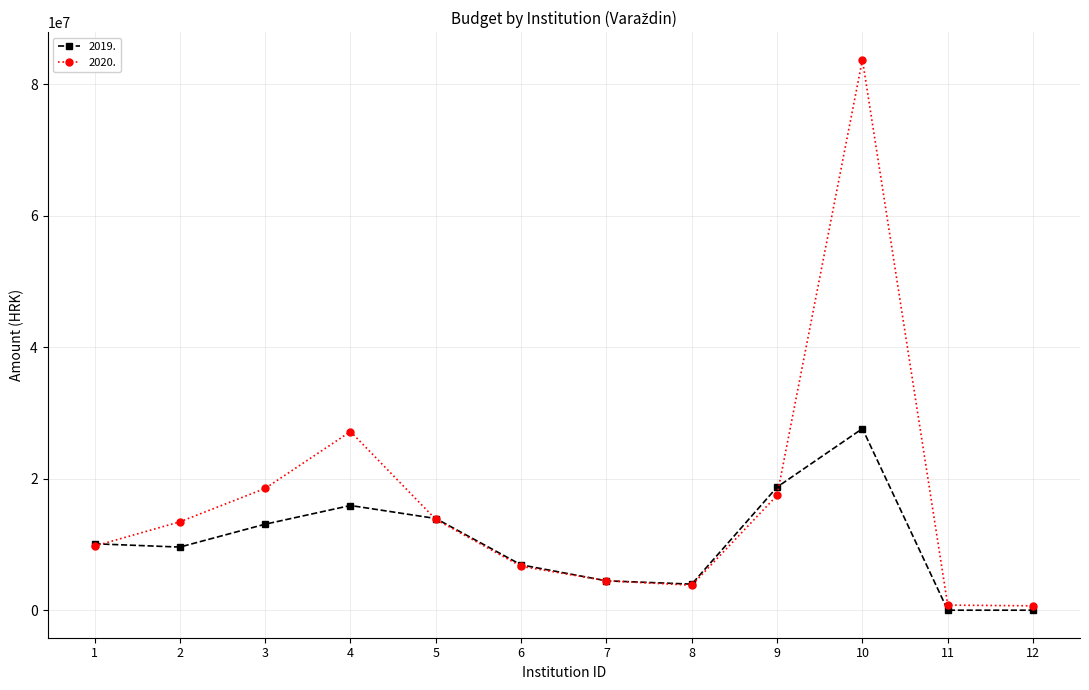

Count the number of data series in this chart.

2